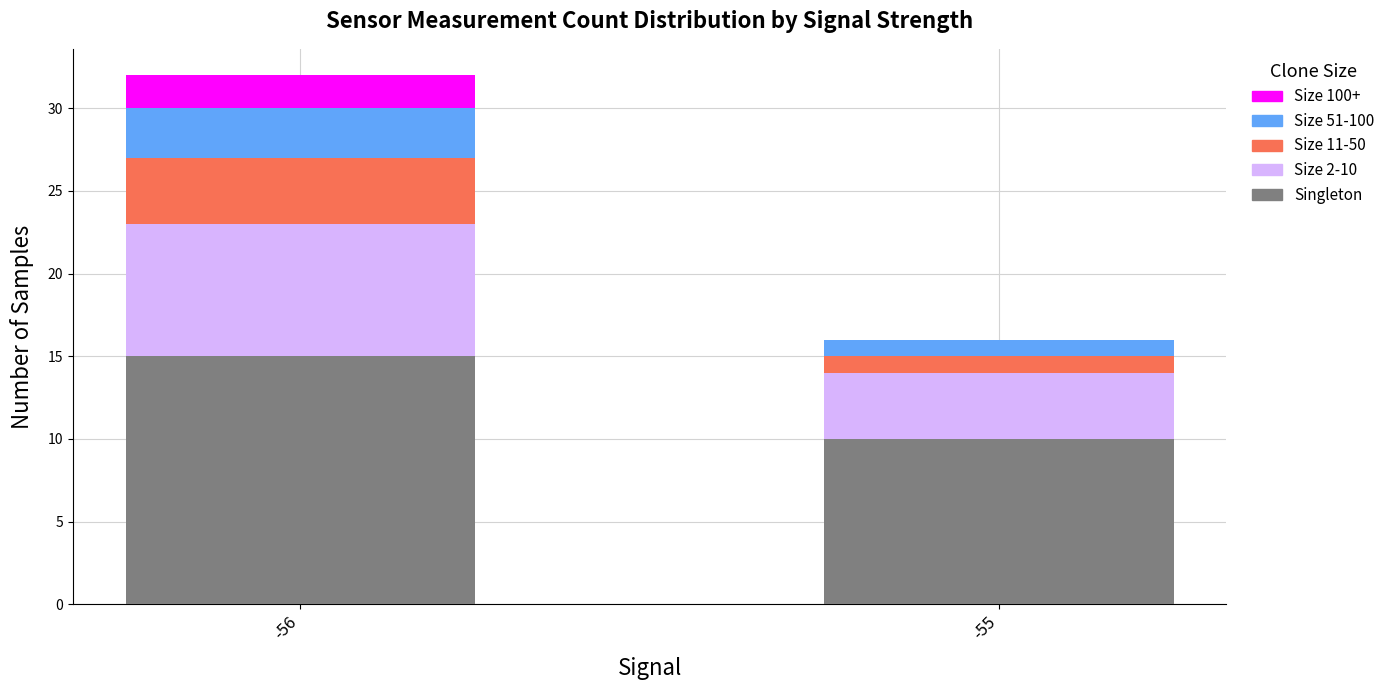

What are all the series names shown in the legend?

Size 100+, Size 51-100, Size 11-50, Size 2-10, Singleton